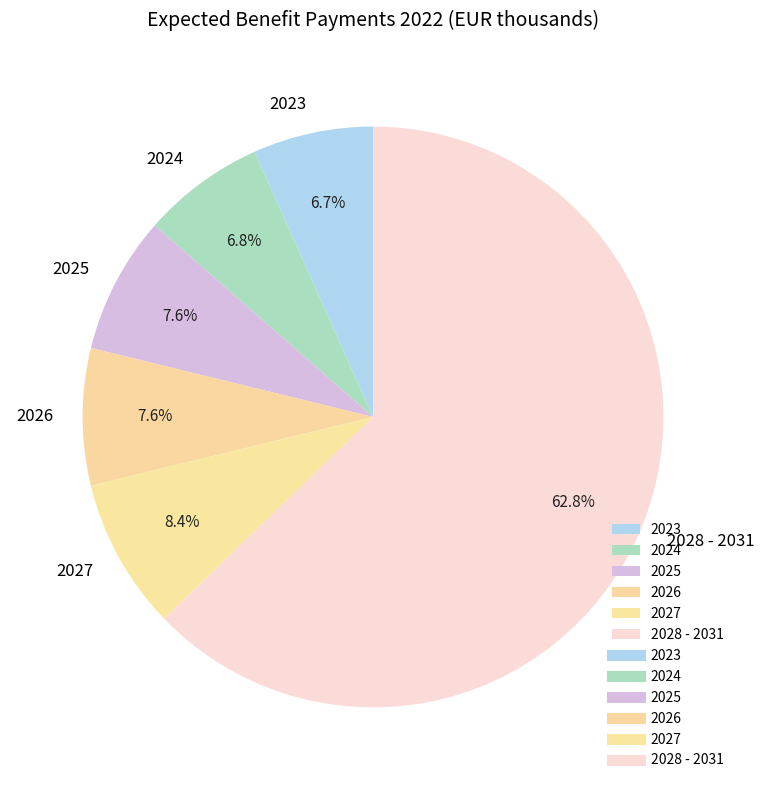

Which has a higher value, 2026 or 2023?

2026